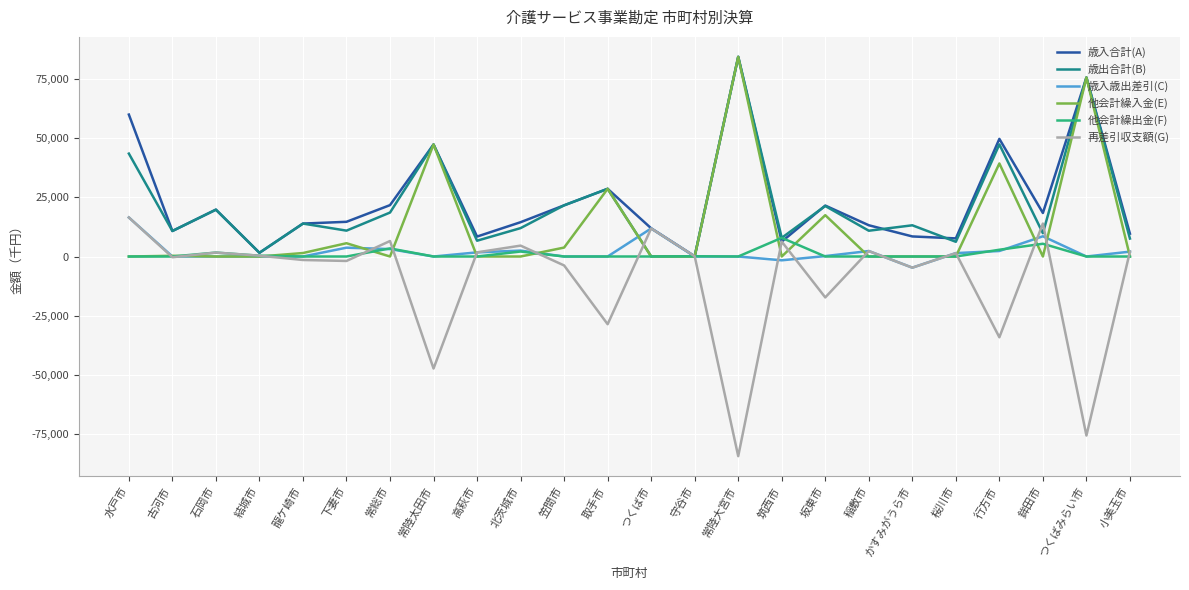

Which series has the largest range (max minus min)?

再差引収支額(G)